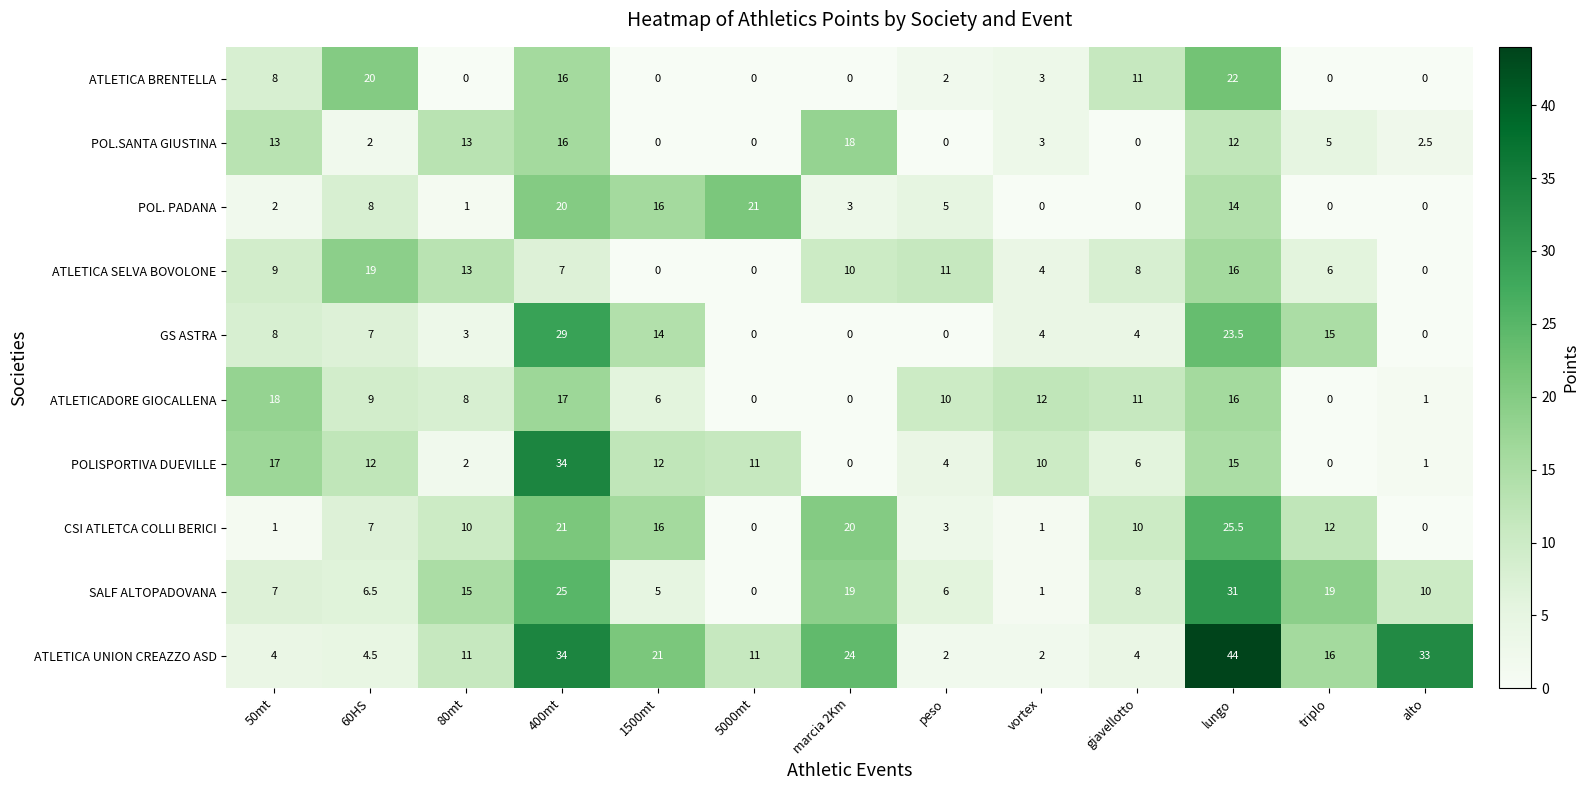

What is the sum of the GS ASTRA values at alto and 60HS?

7.0